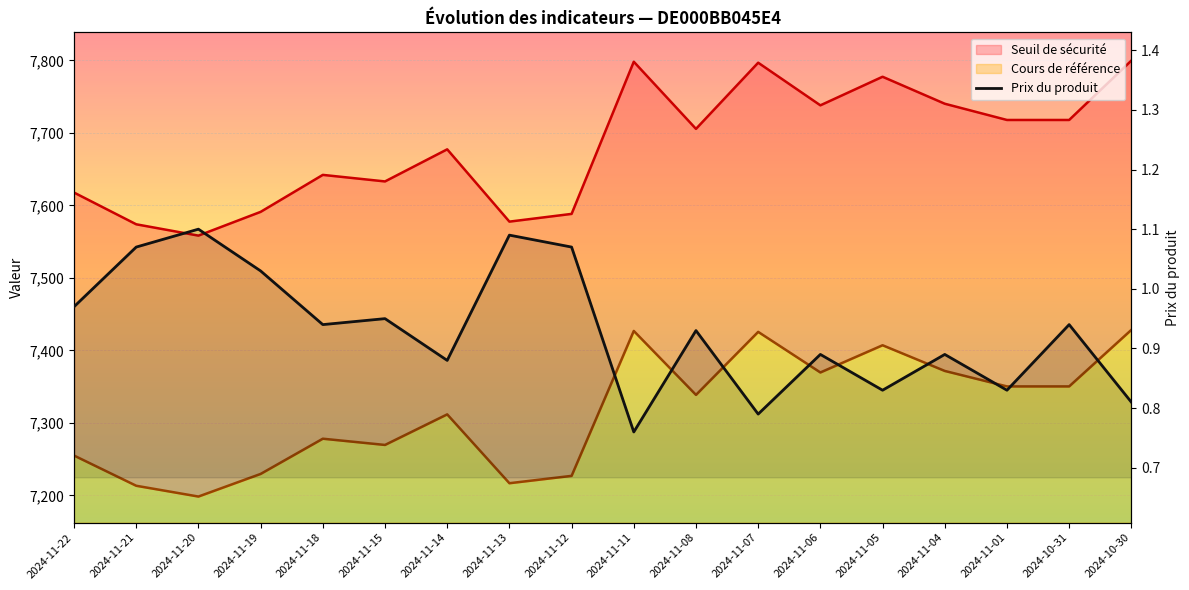

Reading left to right, what are all the values shown in this chart?

2024-11-22=1.0	2024-11-21=1.1	2024-11-20=1.1	2024-11-19=1.0	2024-11-18=0.9	2024-11-15=0.9	2024-11-14=0.9	2024-11-13=1.1	2024-11-12=1.1	2024-11-11=0.8	2024-11-08=0.9	2024-11-07=0.8	2024-11-06=0.9	2024-11-05=0.8	2024-11-04=0.9	2024-11-01=0.8	2024-10-31=0.9	2024-10-30=0.8